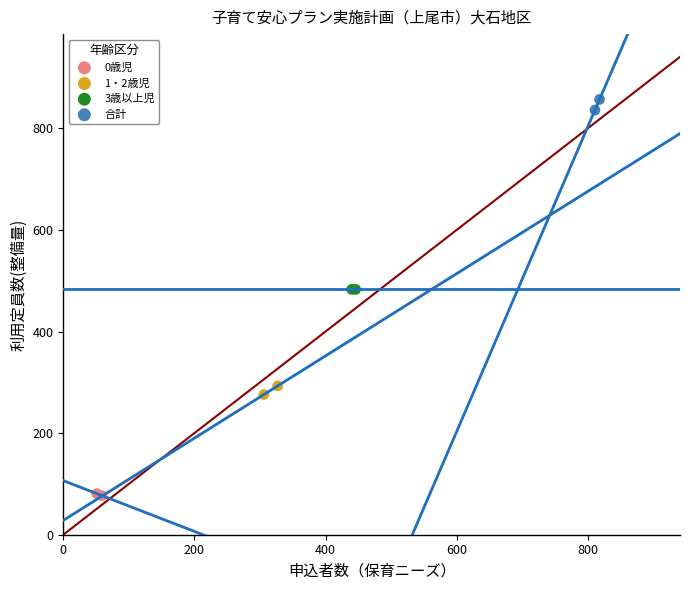

Which series reaches the maximum Y coordinate?

合計